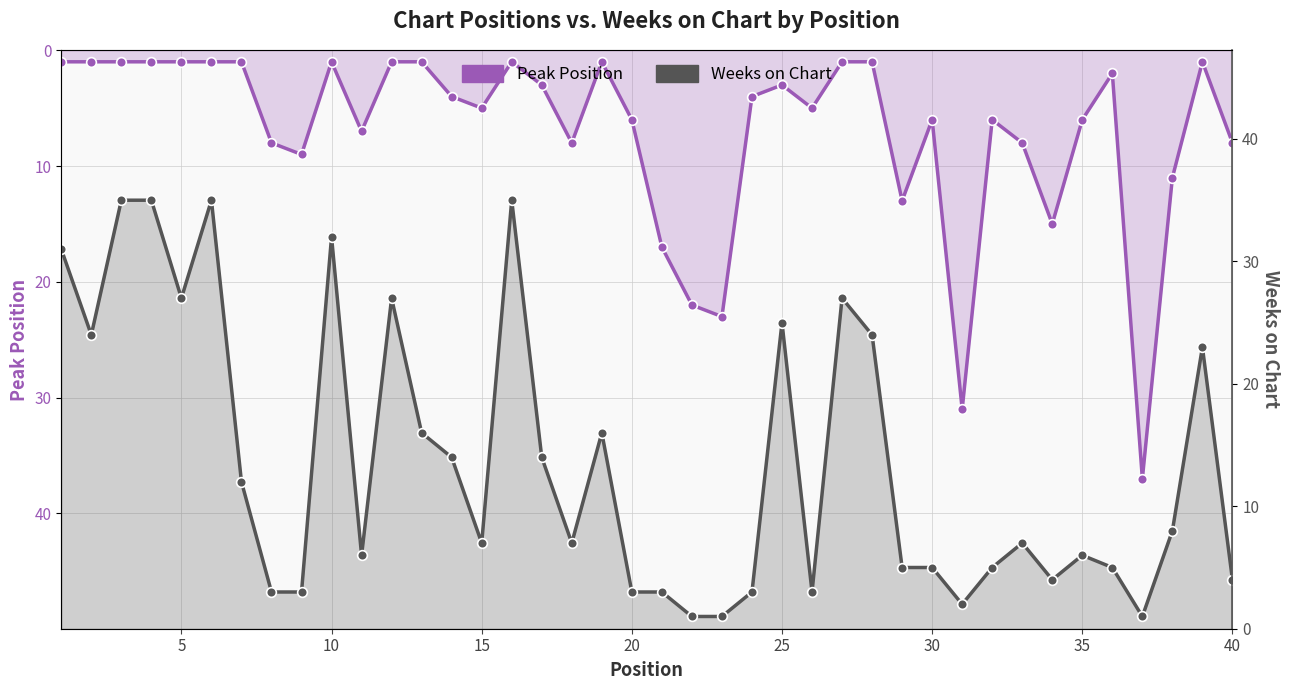

What is the difference between the second highest and minimum values in the Weeks on Chart series?

34